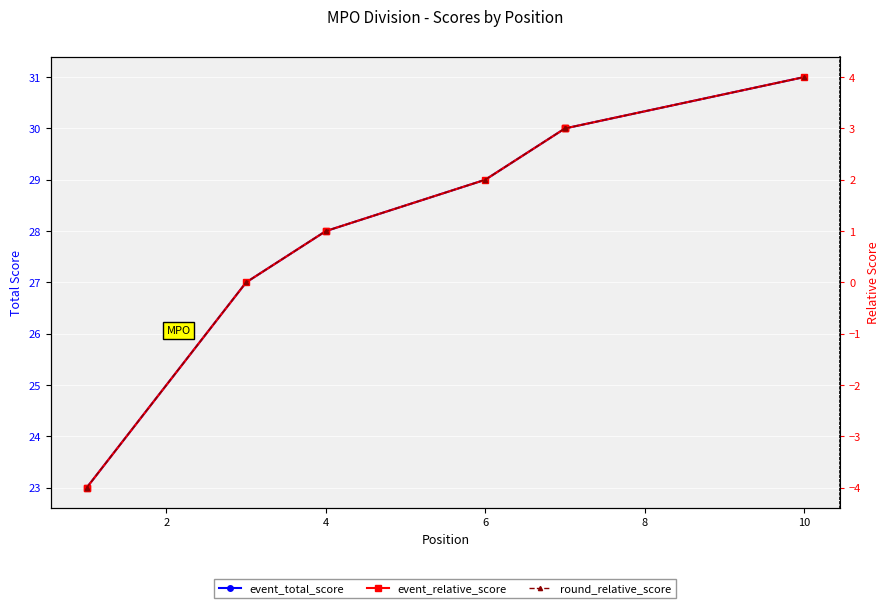

True or false: event_relative_score and round_relative_score intersect in this chart.

False